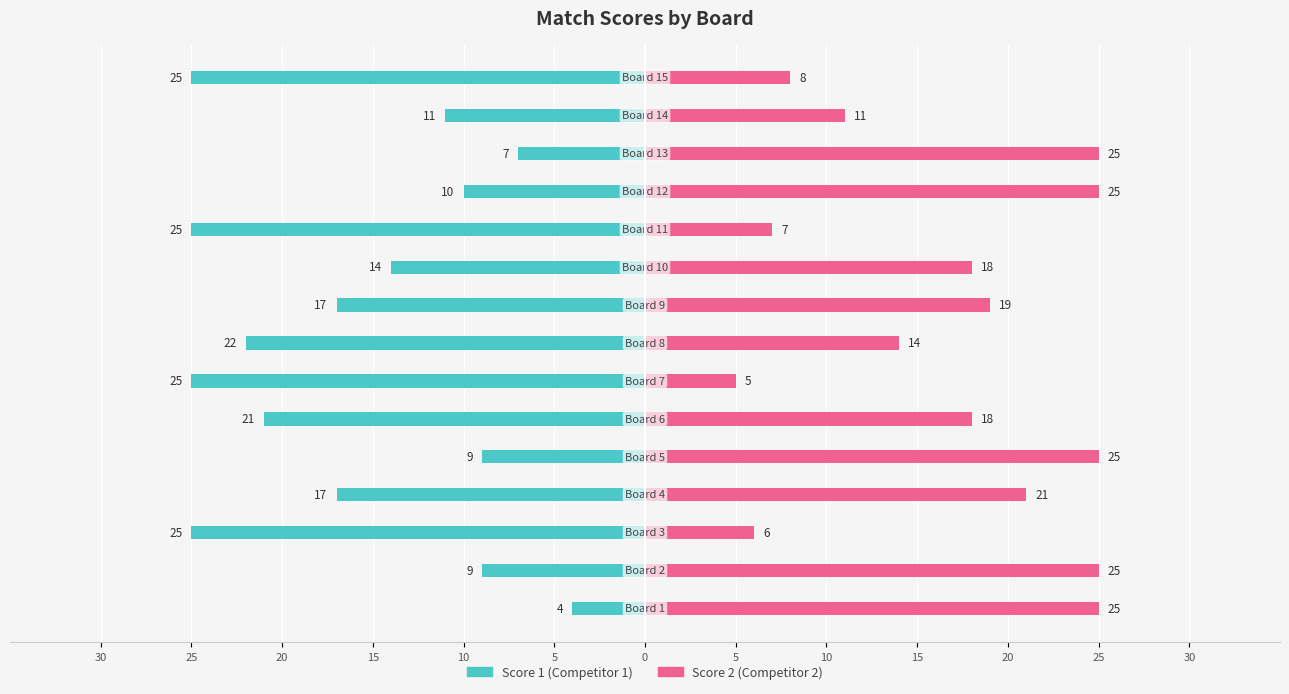

What are all the series names shown in the legend?

Score 1 (Competitor 1), Score 2 (Competitor 2)